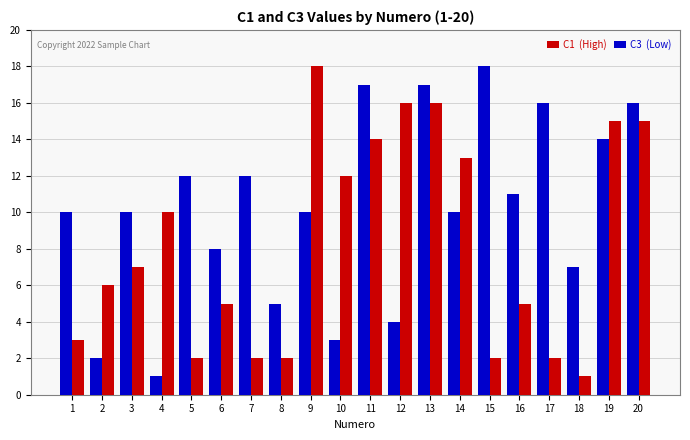

What is the total value across all series at 19?

29